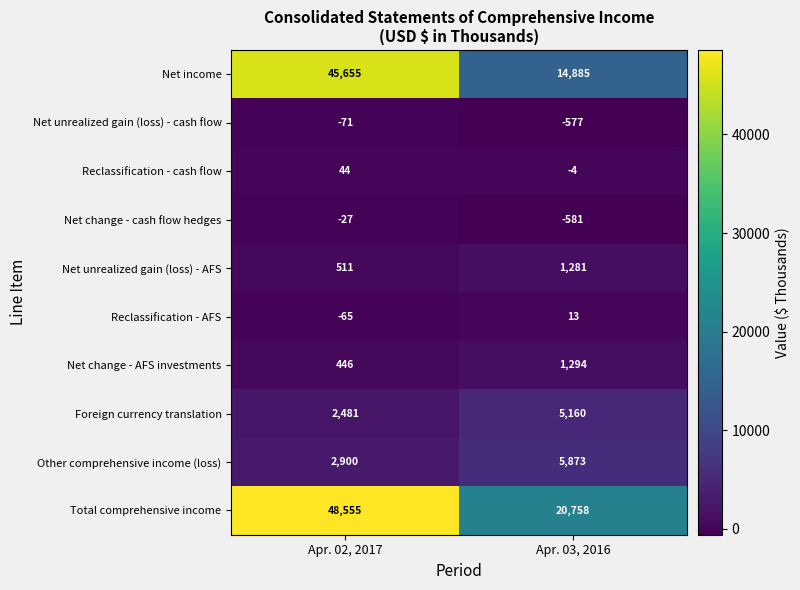

Read the Net change - AFS investments value at Apr. 03, 2016.

1294